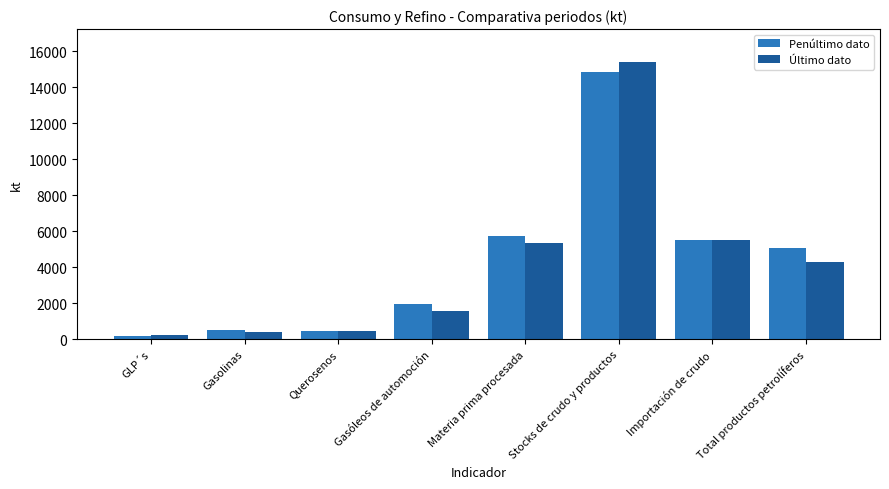

What is the lowest value of the Penúltimo dato series?

203.2